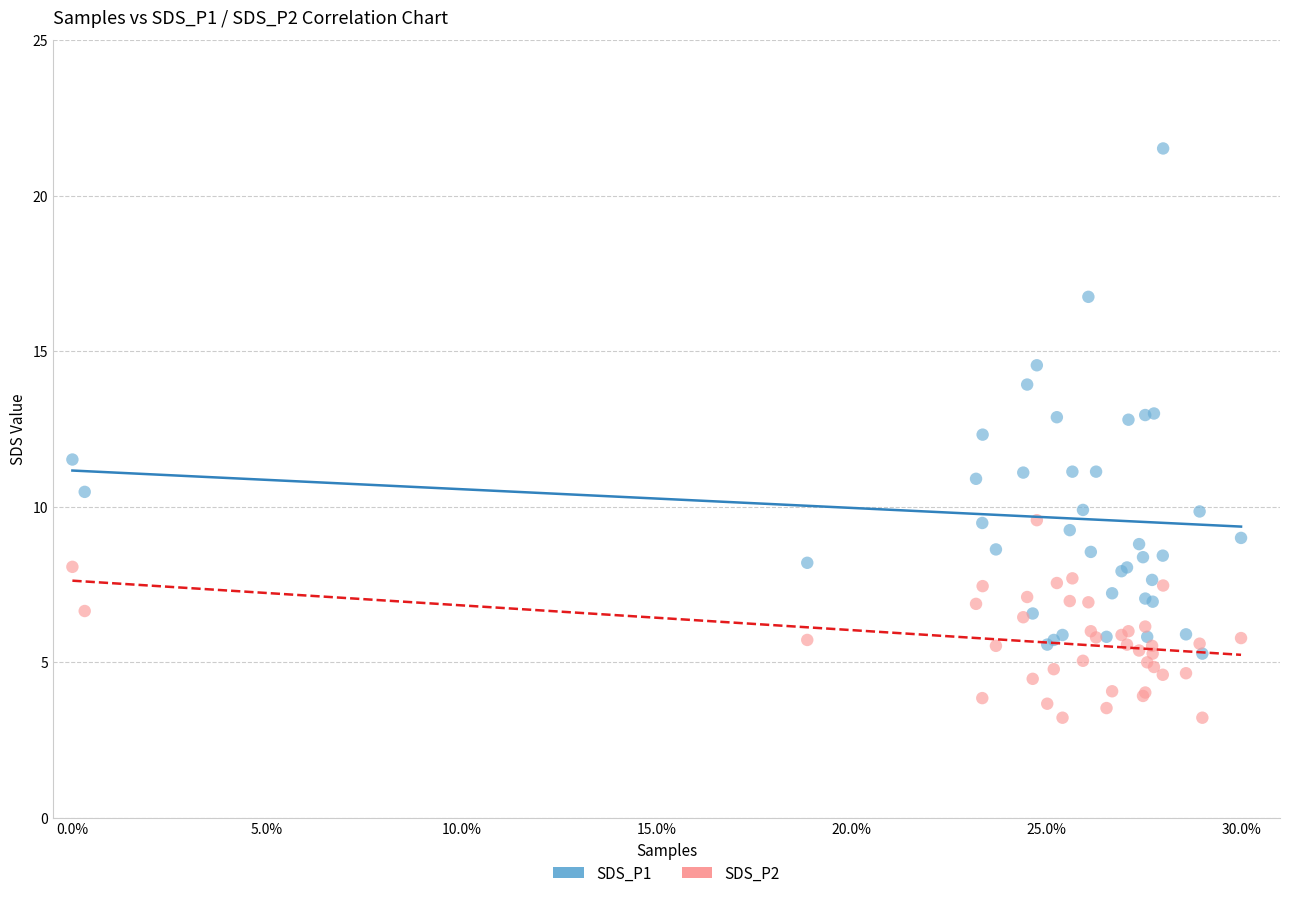

Which series has the largest Y range (max minus min)?

SDS_P1